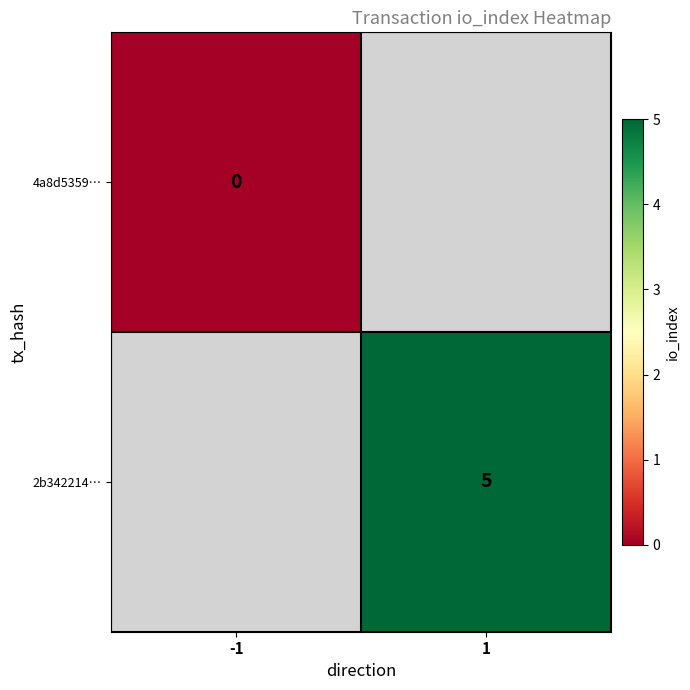

How many series are shown in this chart?

2